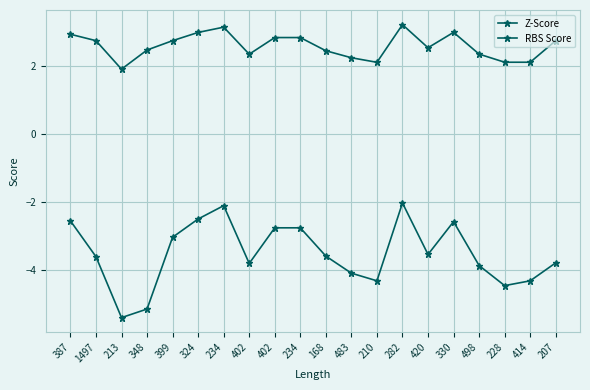

Reading left to right, extract all data points from this chart.

Z-Score: 2.9	2.7	1.9	2.5	2.7	3.0	3.1	2.3	2.8	2.8	2.5	2.2	2.1	3.2	2.5	3.0	2.4	2.1	2.1	2.7
RBS Score: -2.6	-3.6	-5.4	-5.2	-3.0	-2.5	-2.1	-3.8	-2.8	-2.8	-3.6	-4.1	-4.3	-2.0	-3.5	-2.6	-3.9	-4.5	-4.3	-3.8